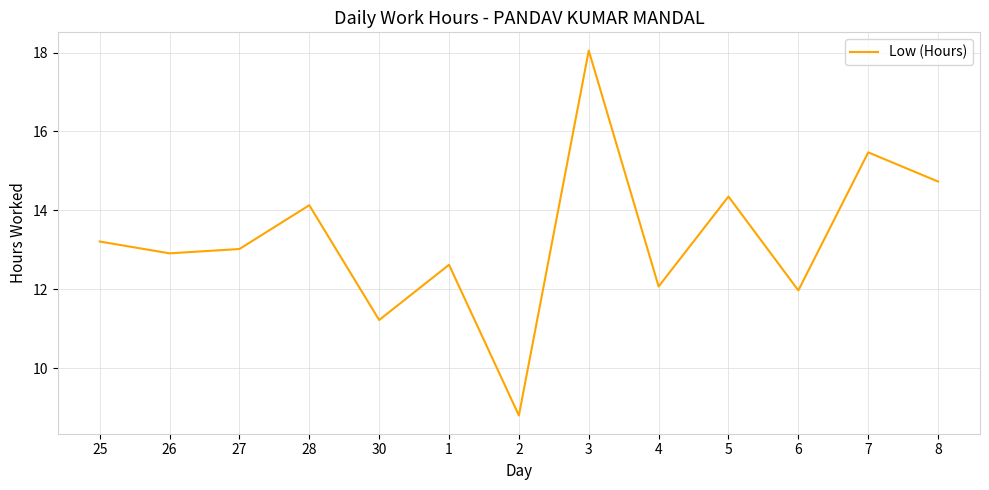

How many categories are shown in the chart?

13